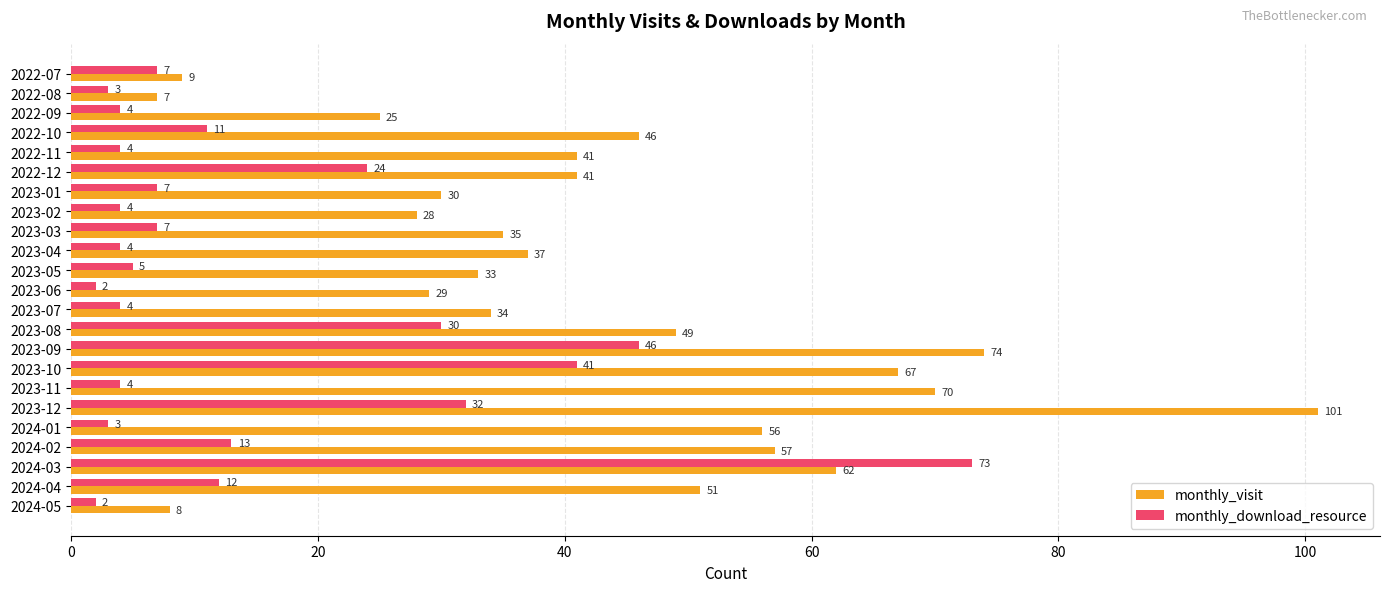

How many distinct data groups are displayed?

2